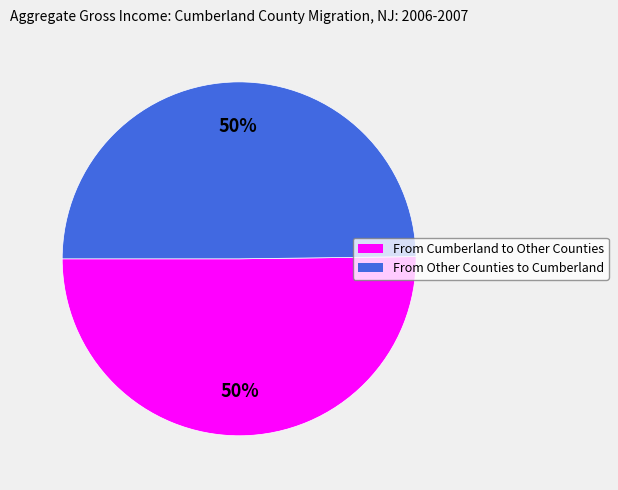

The From Cumberland to Other Counties slice represents 35% of the pie. True or false?

False